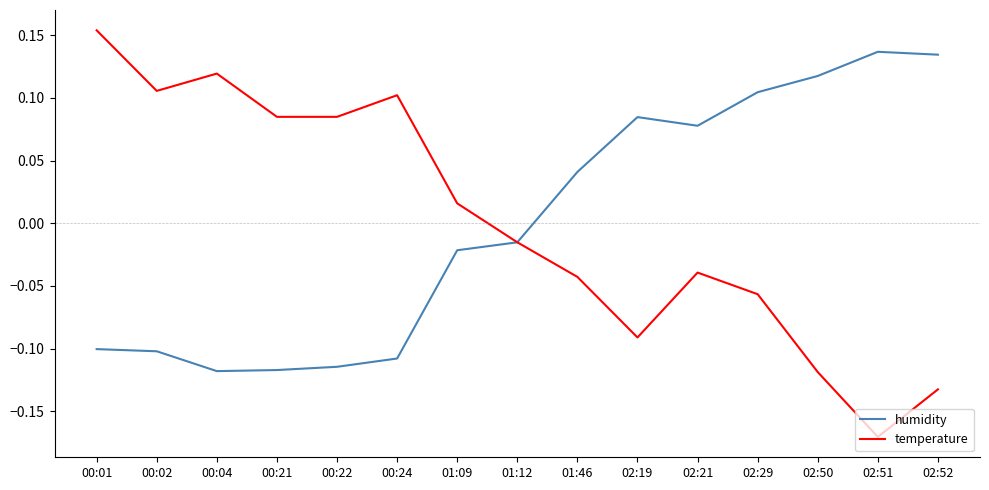

What is the difference between the highest and lowest values at 00:01?

0.3